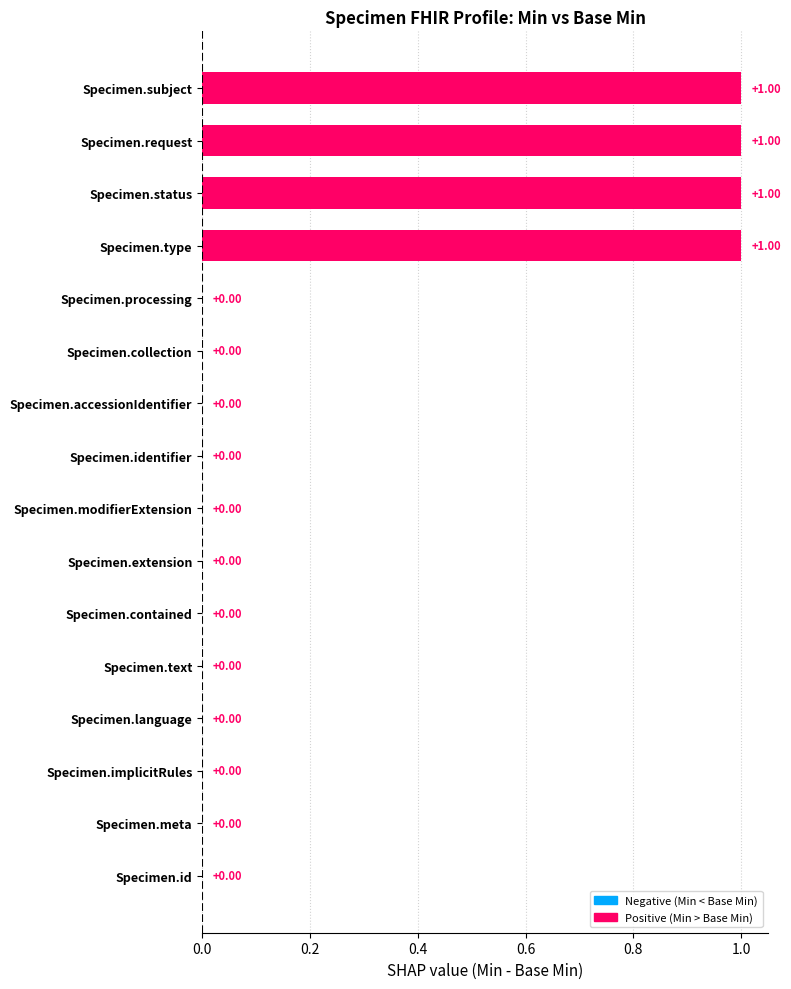

What is the sum of all values?

4